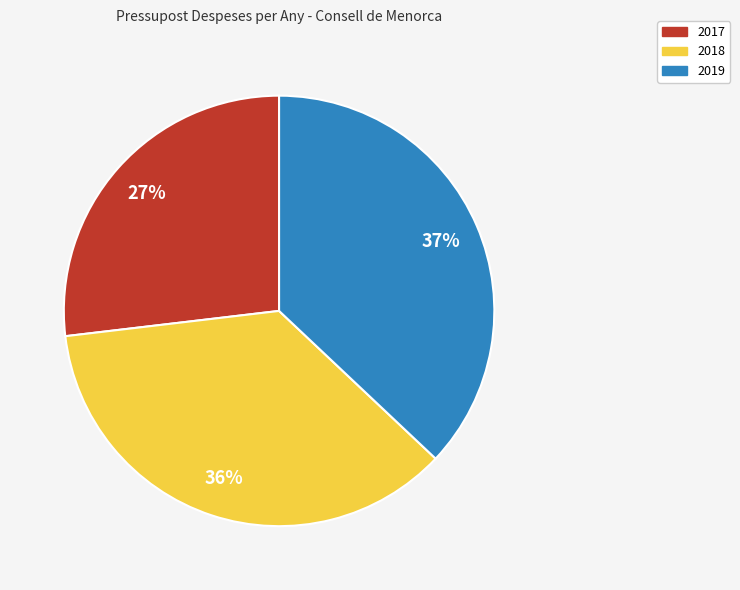

How many segments does this pie chart have?

3